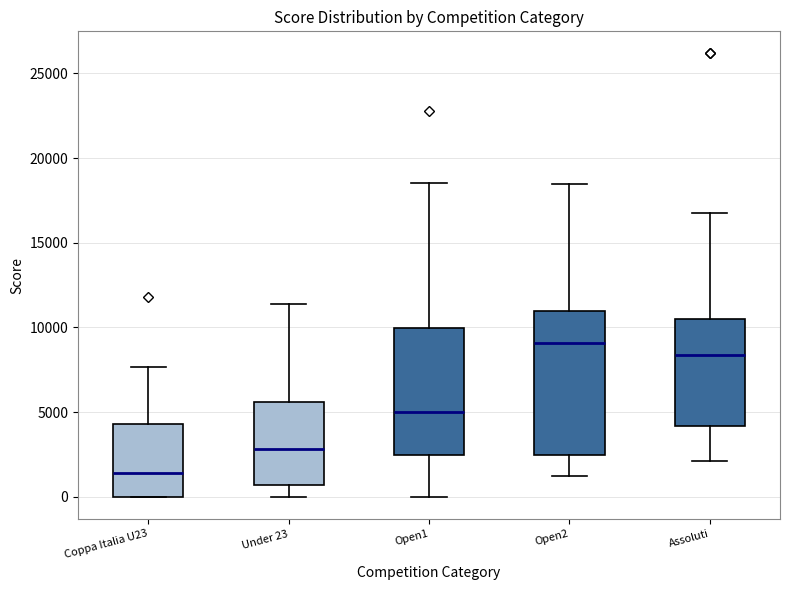

Where does the median line of the box for Coppa Italia U23 sit on the y-axis? The values are not printed on the chart, so give them approximately, as read against the axis.

1500